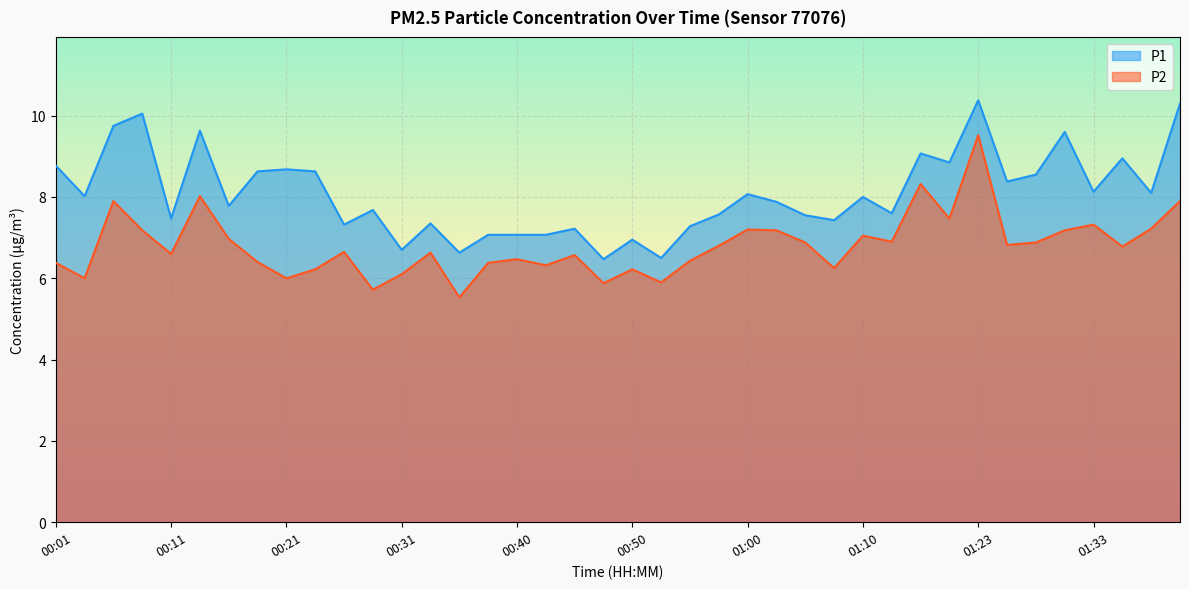

What is the label of the 34th point from the right?

00:16